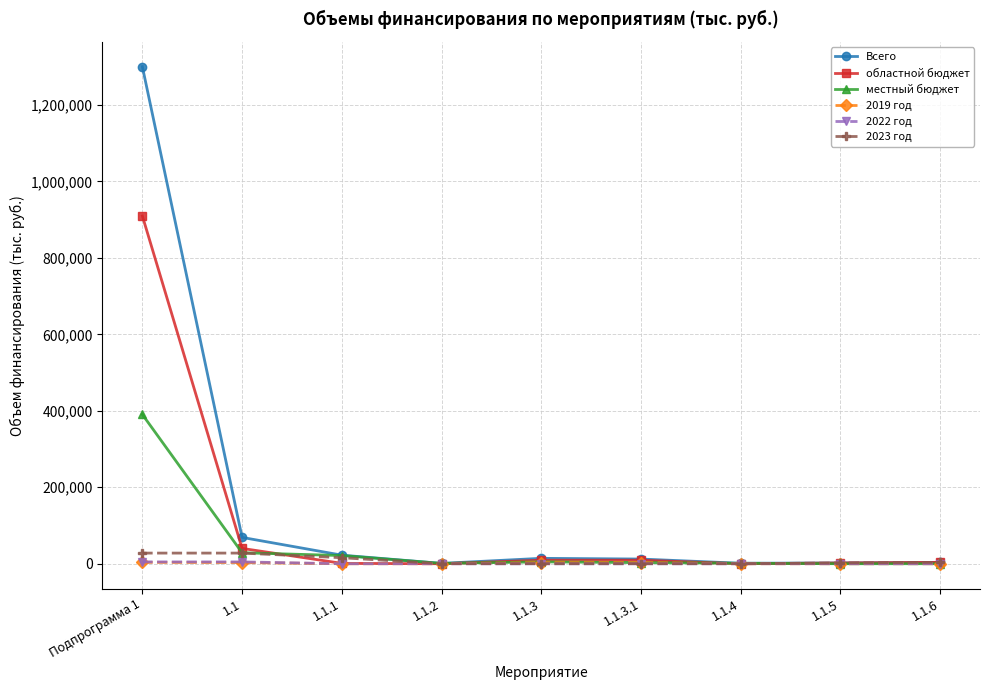

What is the sum of all 2022 год values?

9550.6